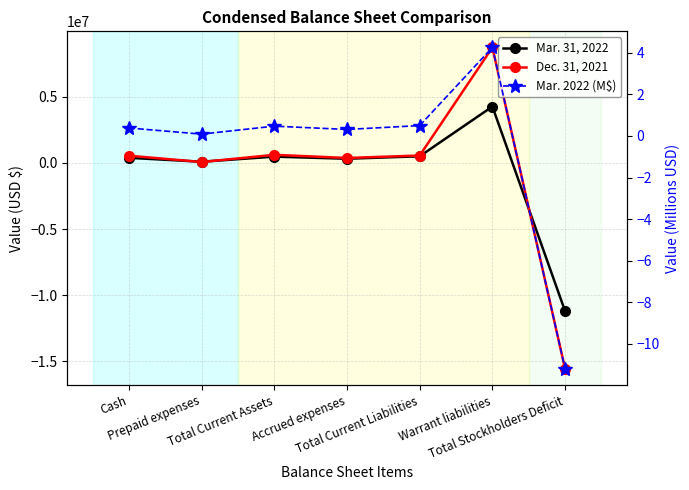

What is the sum of all Dec. 31, 2021 values?

-4694325.0